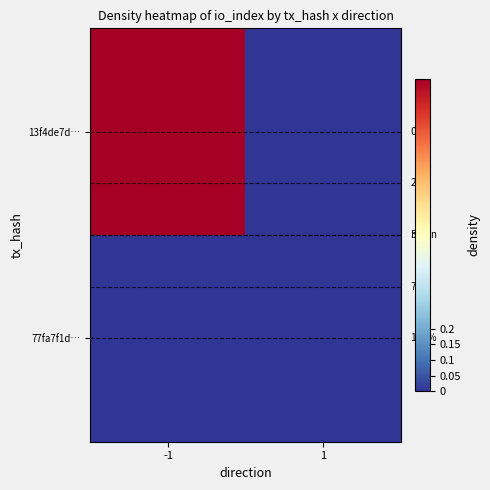

The 77fa7f1d… series shows 0.0 at -1. True or false?

True